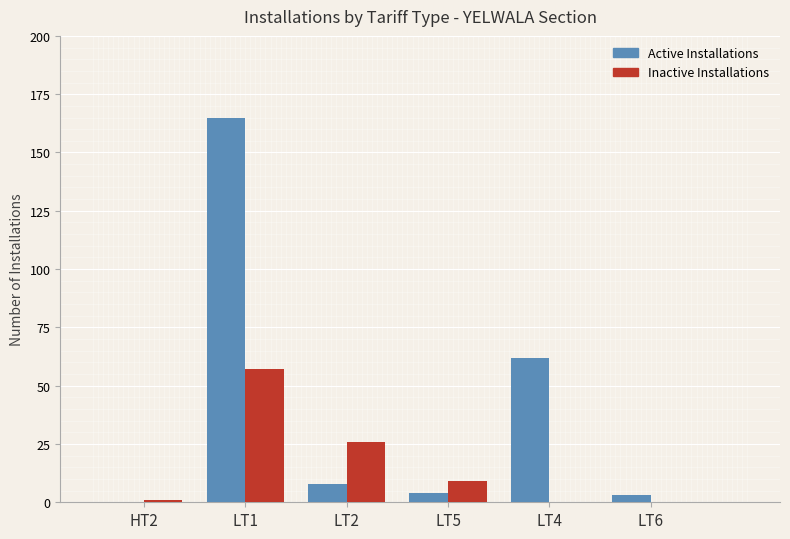

Reading right to left, list all the values displayed in this chart.

Active Installations: LT6=3	LT4=62	LT5=4	LT2=8	LT1=165	HT2=0
Inactive Installations: LT6=0	LT4=0	LT5=9	LT2=26	LT1=57	HT2=1